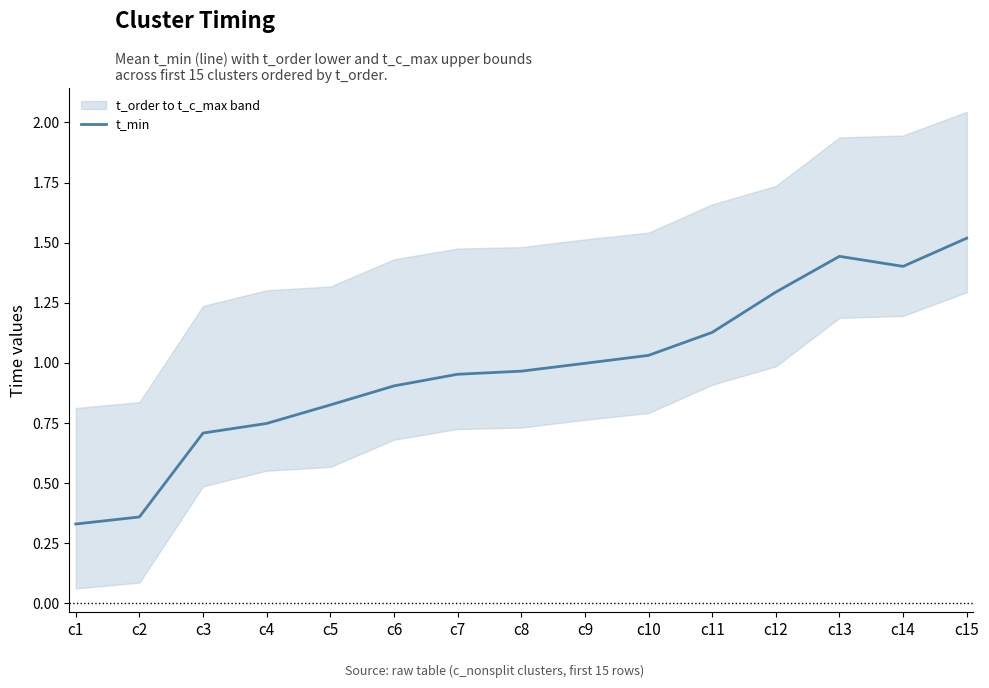

What is the value of the 13th point from the left?

1.4